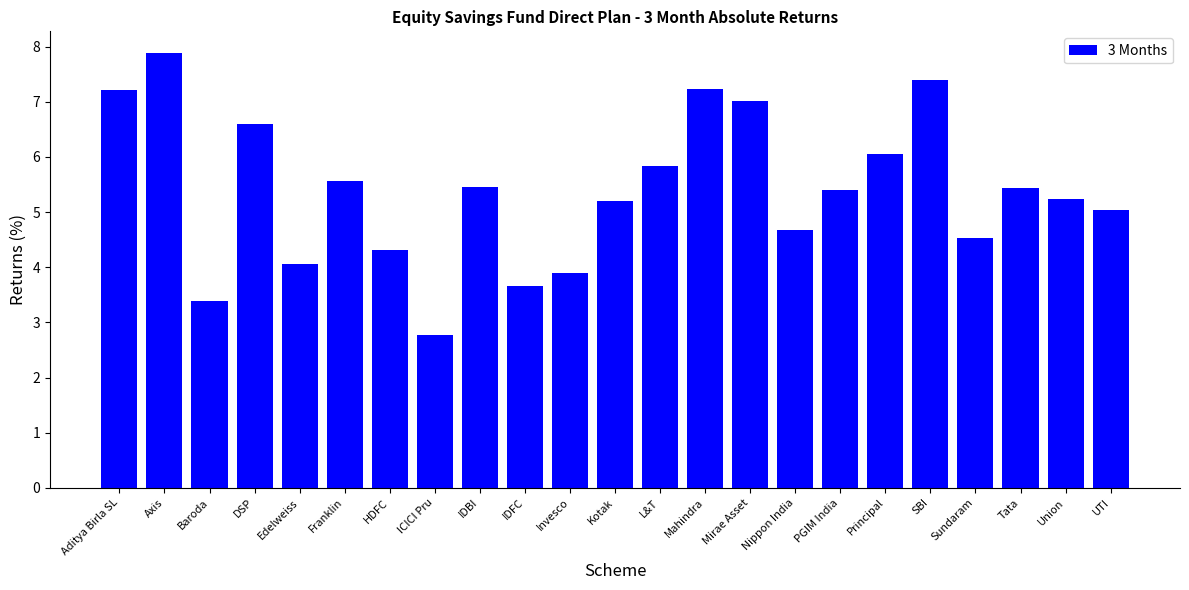

What is the difference between the maximum and minimum values?

5.1